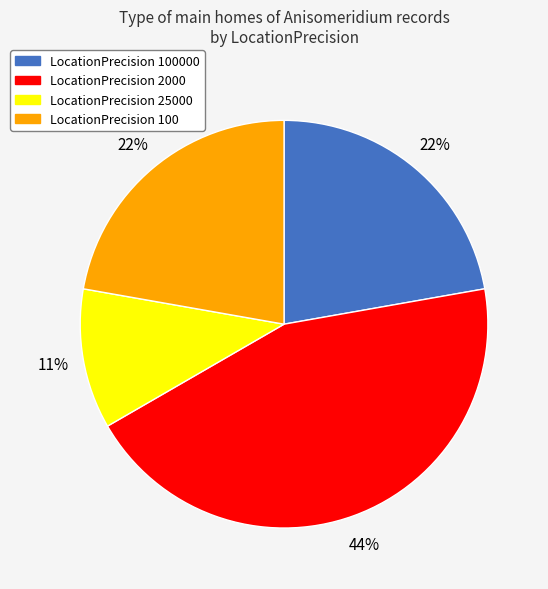

How many segments does this pie chart have?

4